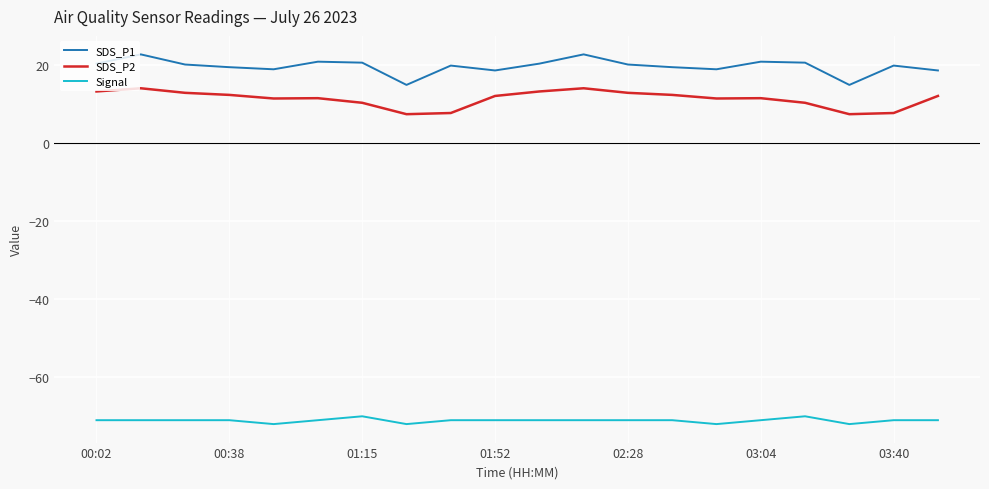

What is the sum of all SDS_P1 values?

392.3